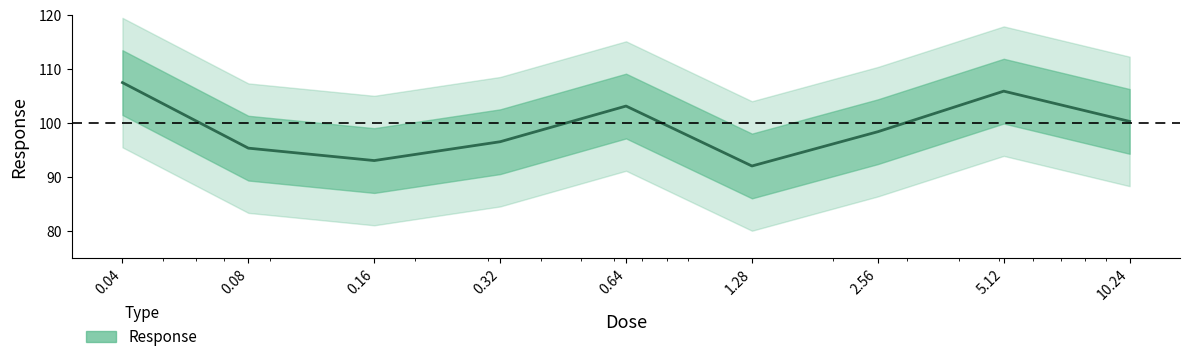

The value at 0.64 is 143.4. True or false?

False